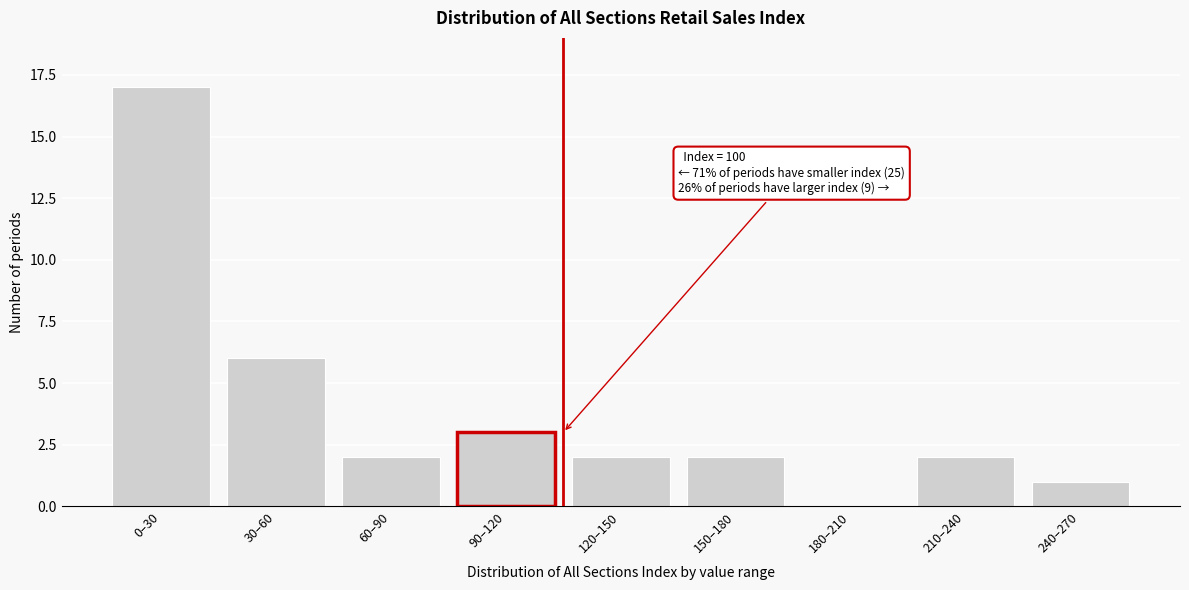

Reading left to right, extract all data points from this chart.

0–30=17	30–60=6	60–90=2	90–120=3	120–150=2	150–180=2	180–210=0	210–240=2	240–270=1